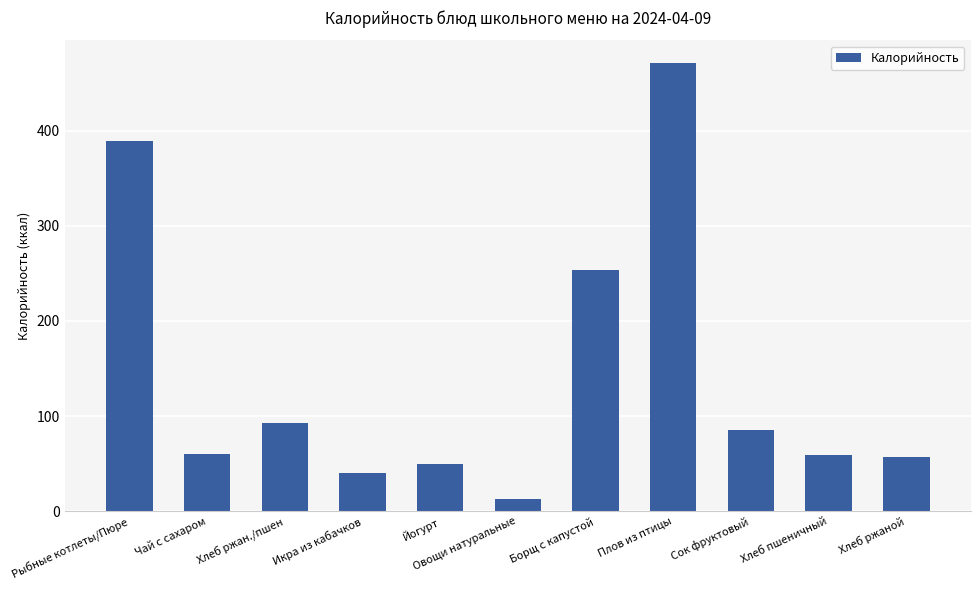

The chart shows a value of 84.8 at Сок фруктовый. True or false?

True